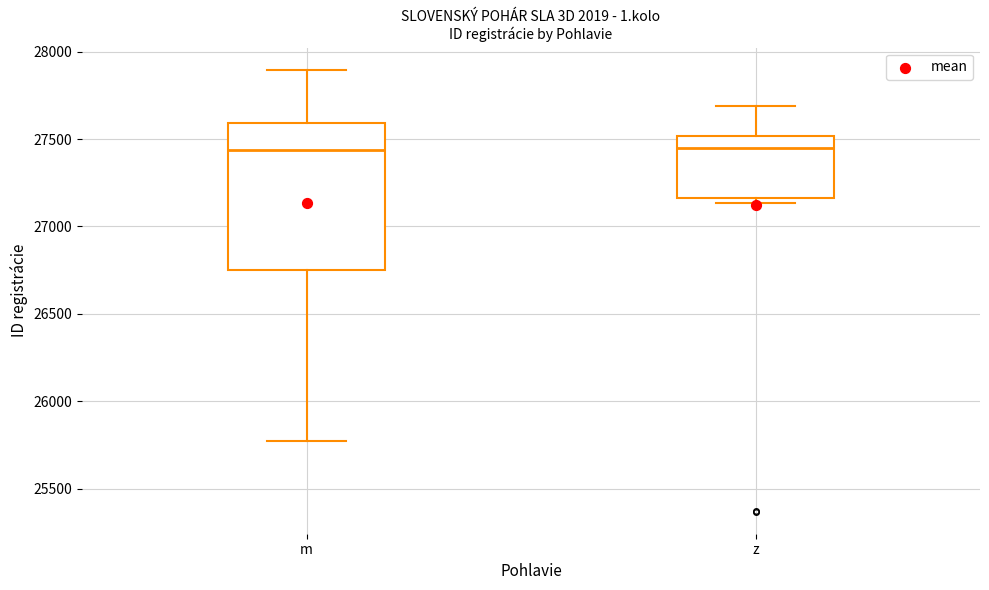

Reading left to right, transcribe this box plot: for each box, give where its median line is, the range the box spans, and where its two whiskers end, as read against the y-axis. The values are not printed on the chart, so give them approximately, as read against the axis.

m: median 27450, box 26750 to 27600, whiskers 25750 to 27900
z: median 27450, box 27150 to 27500, whiskers 27150 (just below the box's lower edge) to 27700